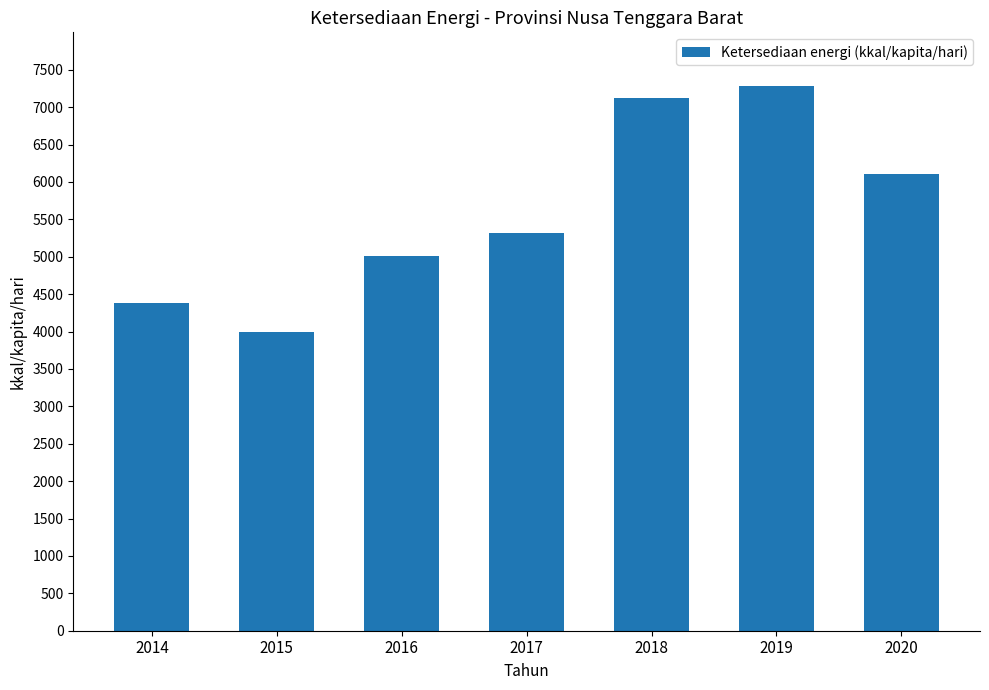

How many categories are shown in the chart?

7